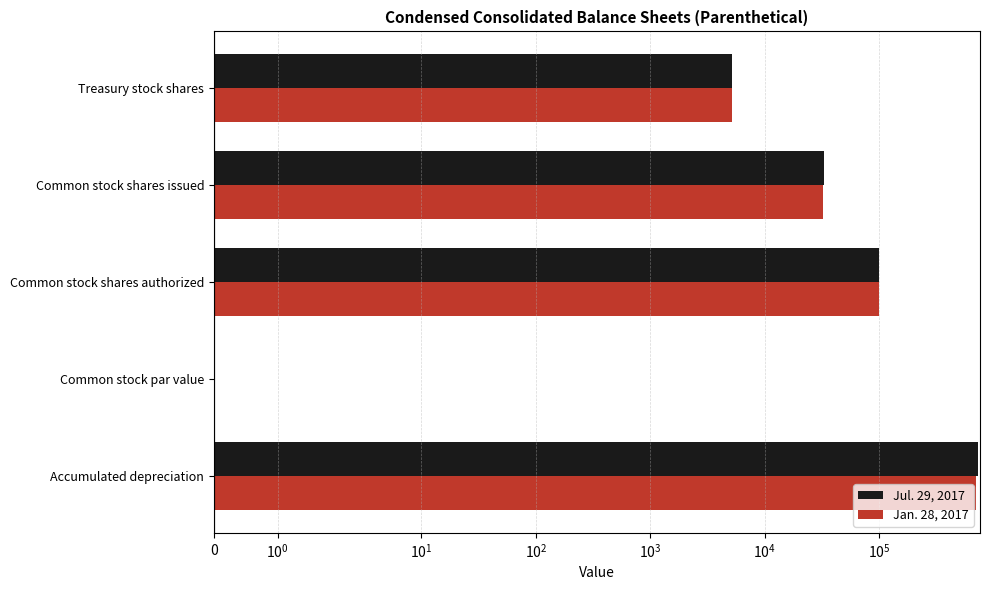

Rank the series at Common stock par value from highest to lowest value.

Jul. 29, 2017, Jan. 28, 2017